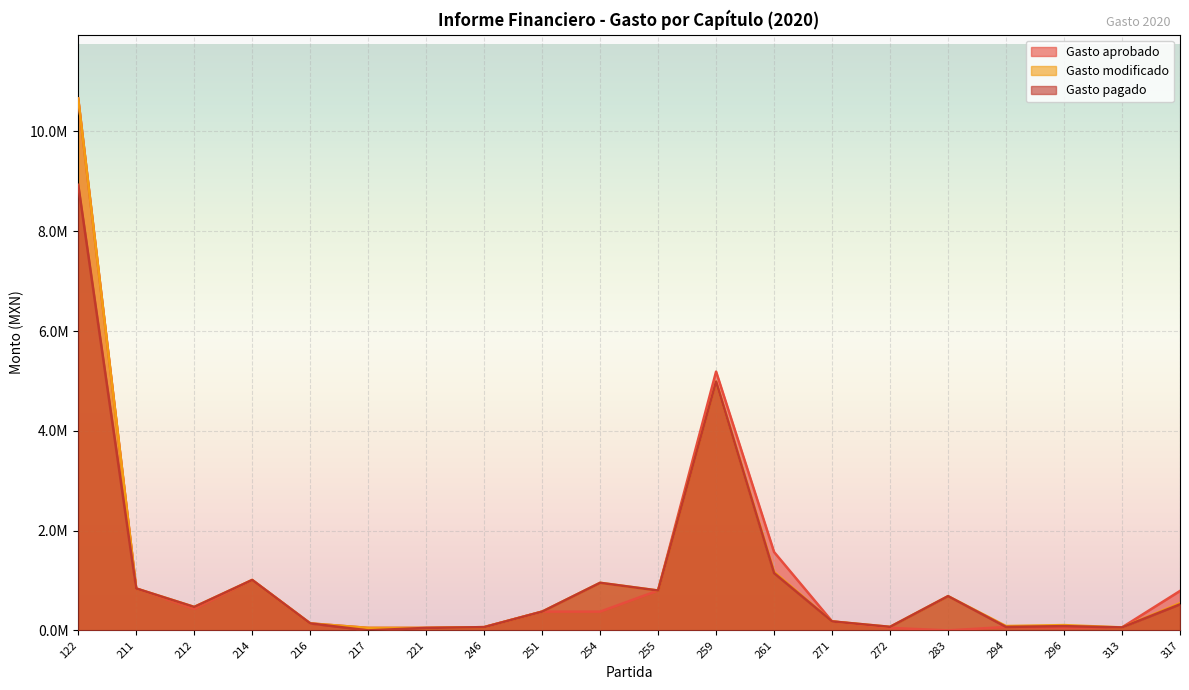

True or false: Gasto pagado has a value of 118431.7 at 272.

False